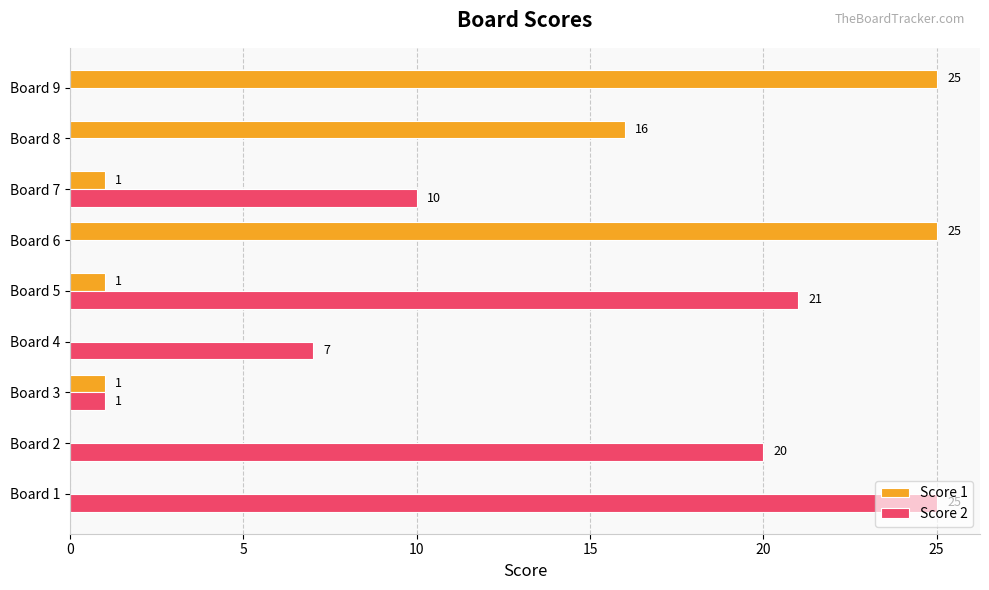

Which series has the largest total across all categories?

Score 2